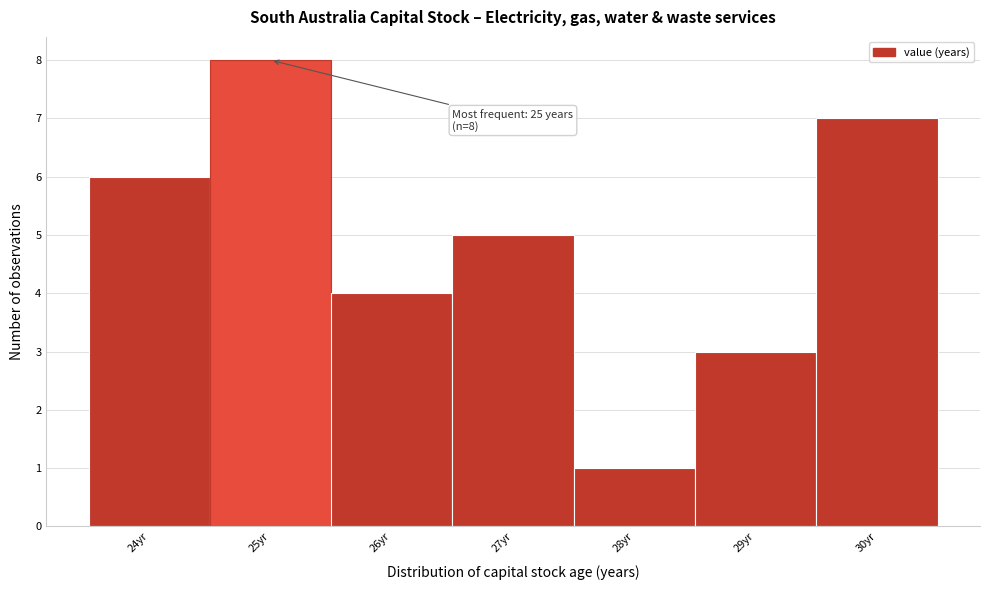

Over which range of the x-axis is the bar tallest?

24.5 to 25.5